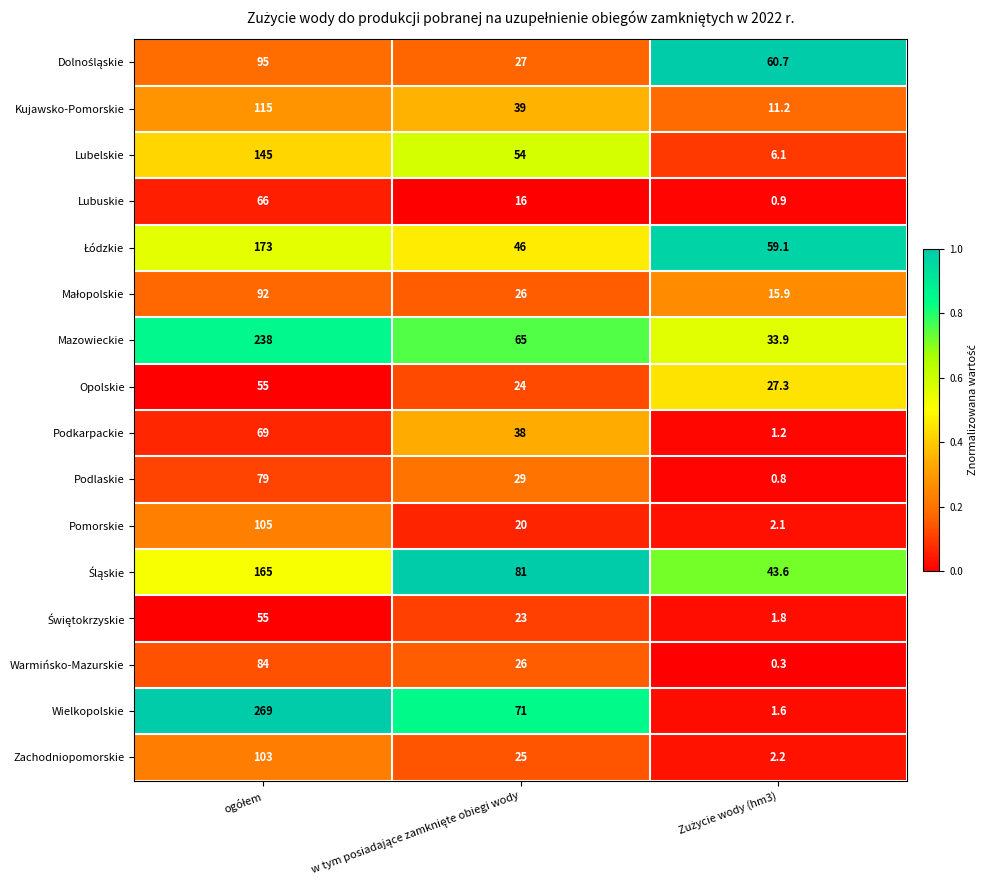

What is the smallest value displayed?

0.3